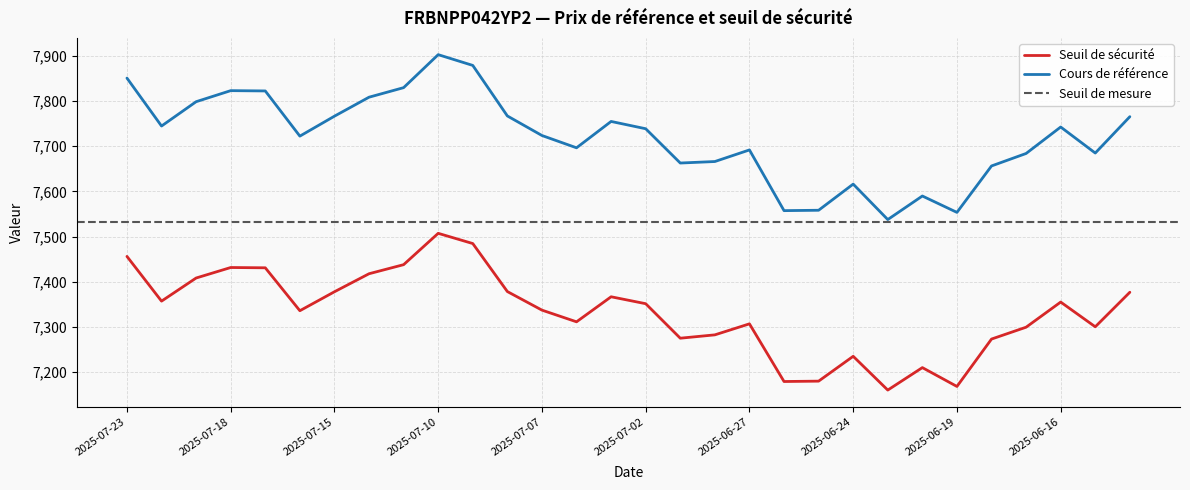

Which series has the largest total across all categories?

Cours de référence